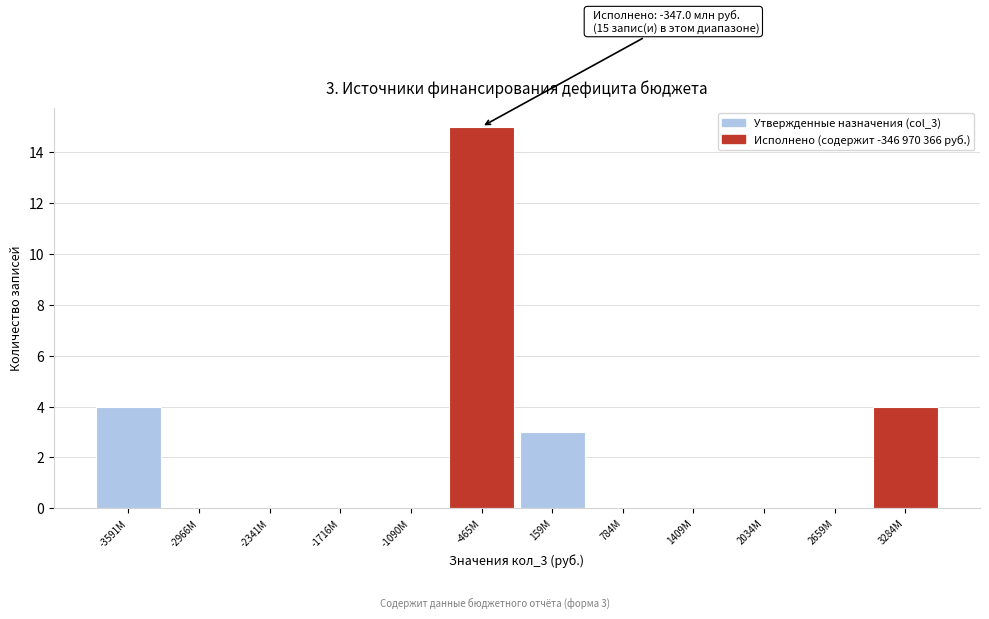

Reading right to left, transcribe all the data shown in this chart.

3284М=4	2659М=0	2034М=0	1409М=0	784М=0	159М=3	-465М=15	-1090М=0	-1716М=0	-2341М=0	-2966М=0	-3591М=4